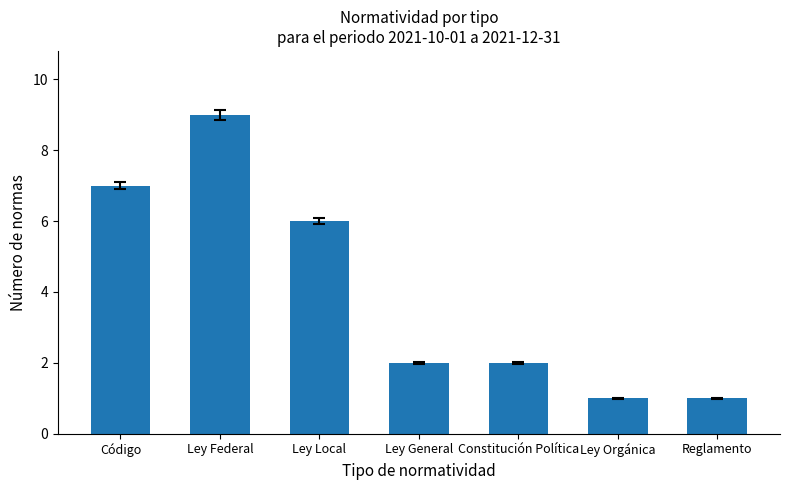

What is the difference between the maximum and second lowest values?

8